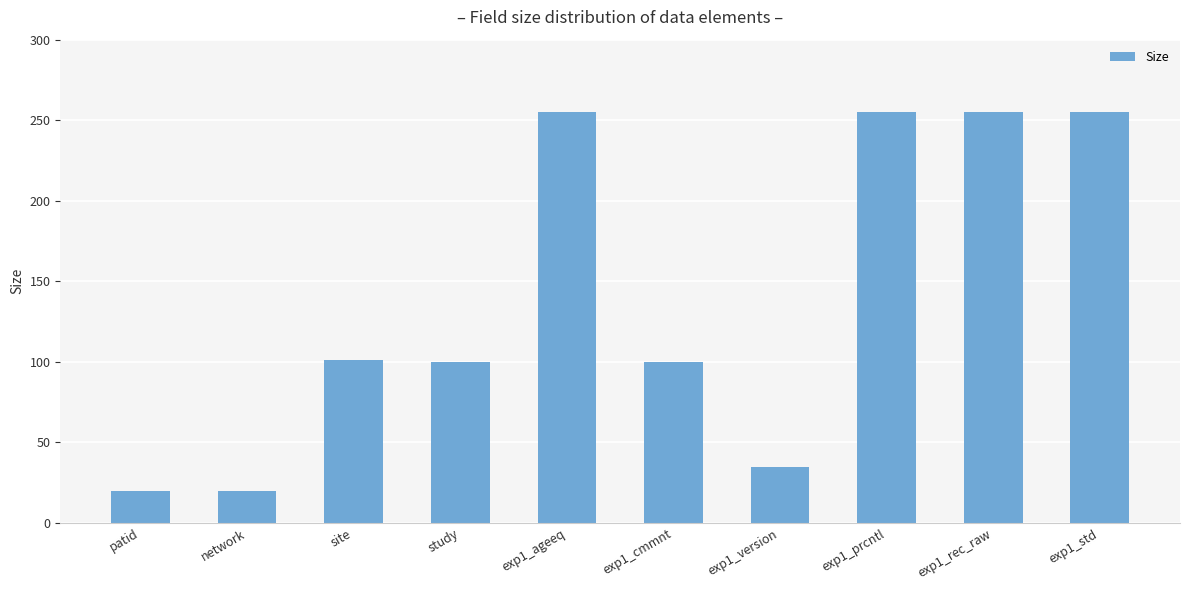

Is it true that the value at exp1_version is 35?

True